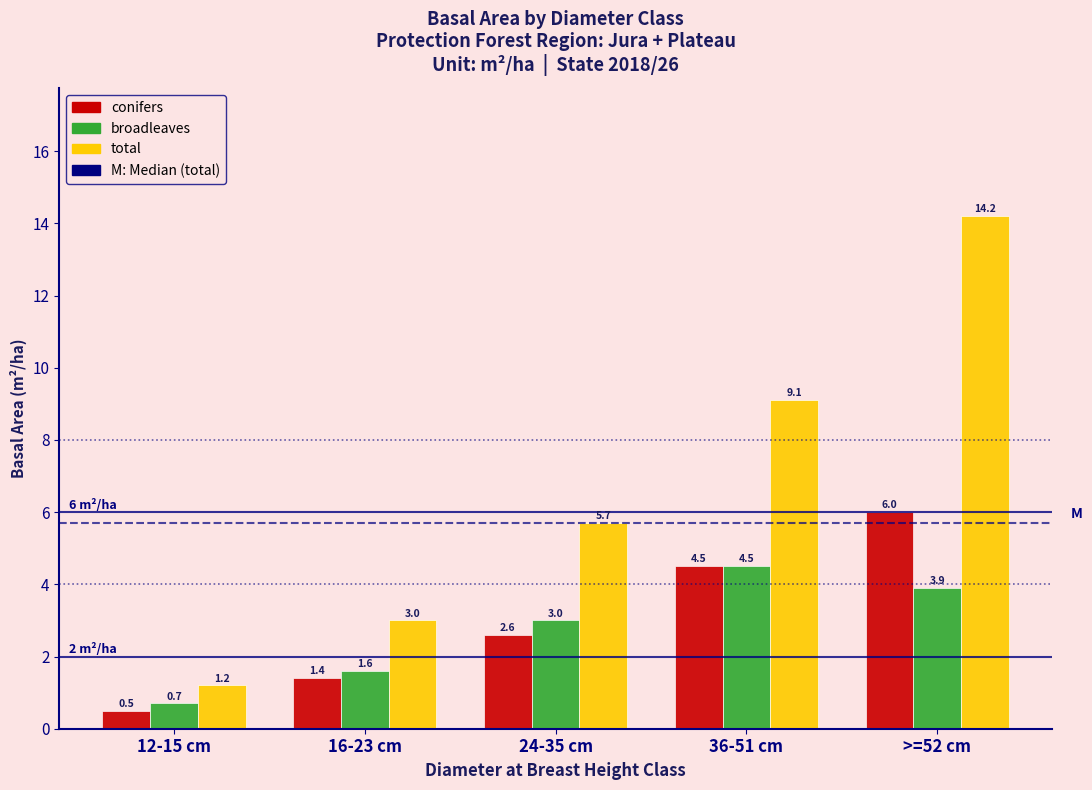

Reading left to right, extract all data points from this chart.

conifers: 0.5	1.4	2.6	4.5	6.0
broadleaves: 0.7	1.6	3.0	4.5	3.9
total: 1.2	3.0	5.7	9.1	14.2